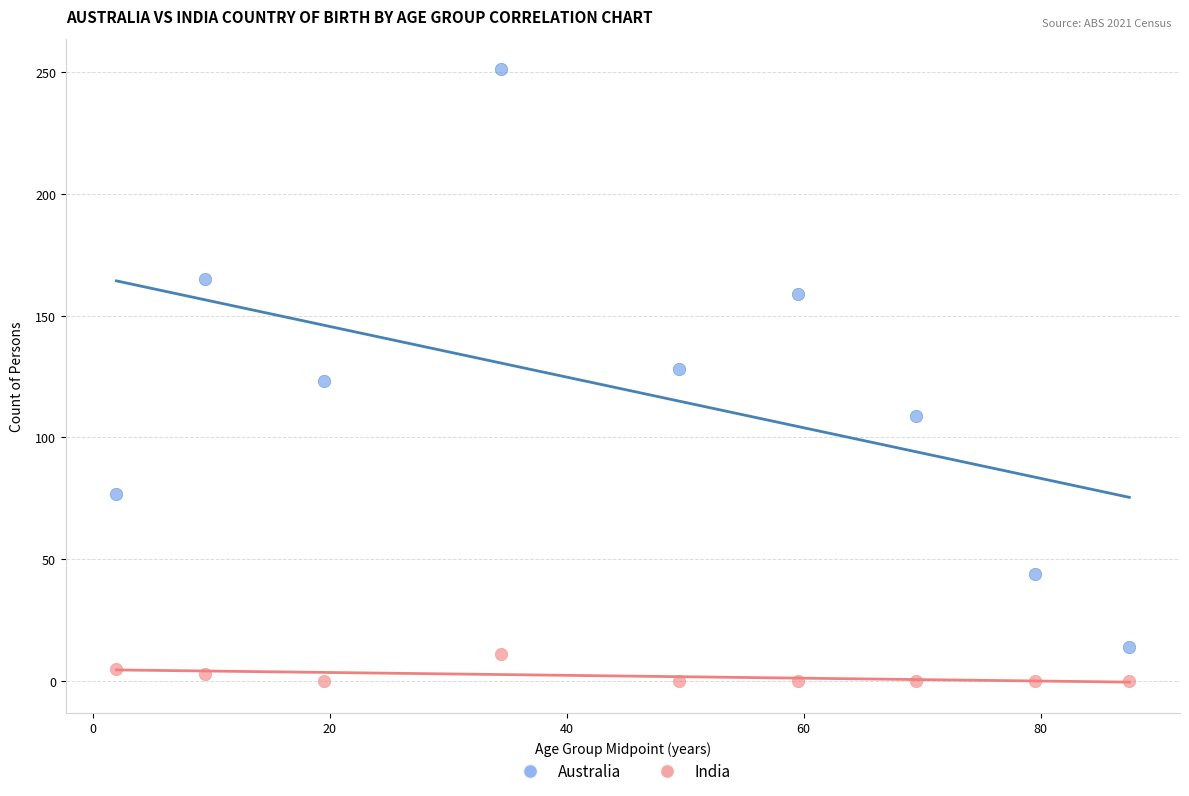

Which series contains the highest Y value?

Australia